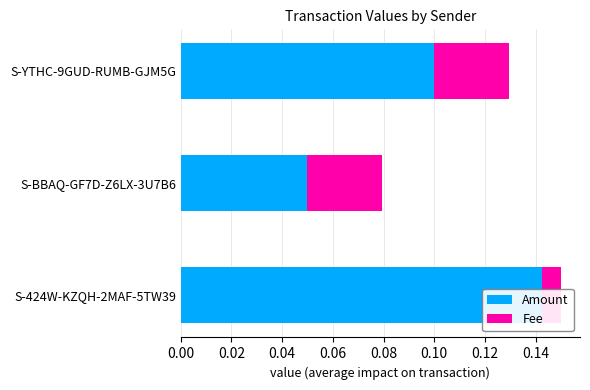

Count the number of categories in the chart.

3